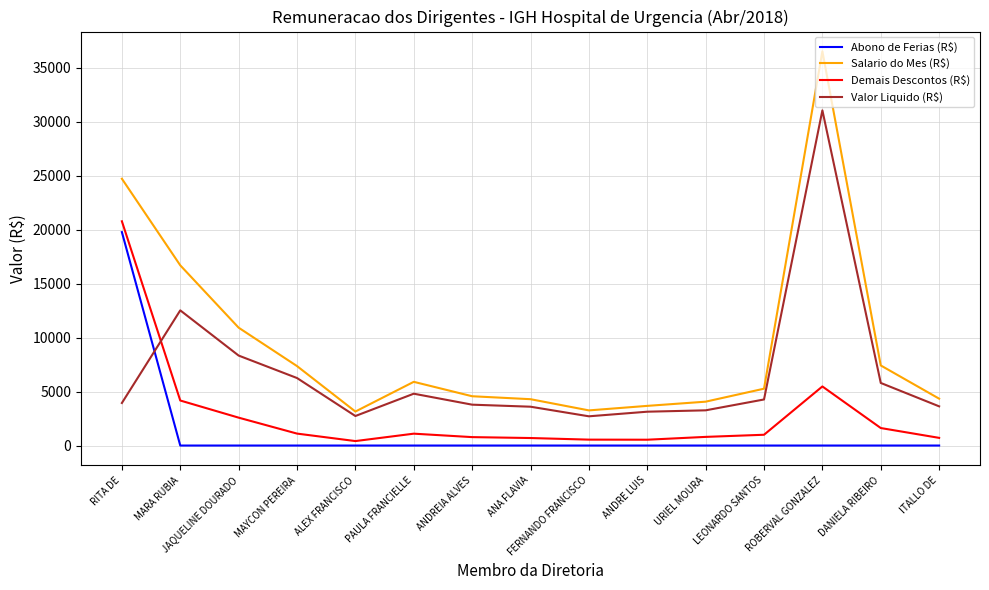

Is this an area chart (filled region under the line)?

No